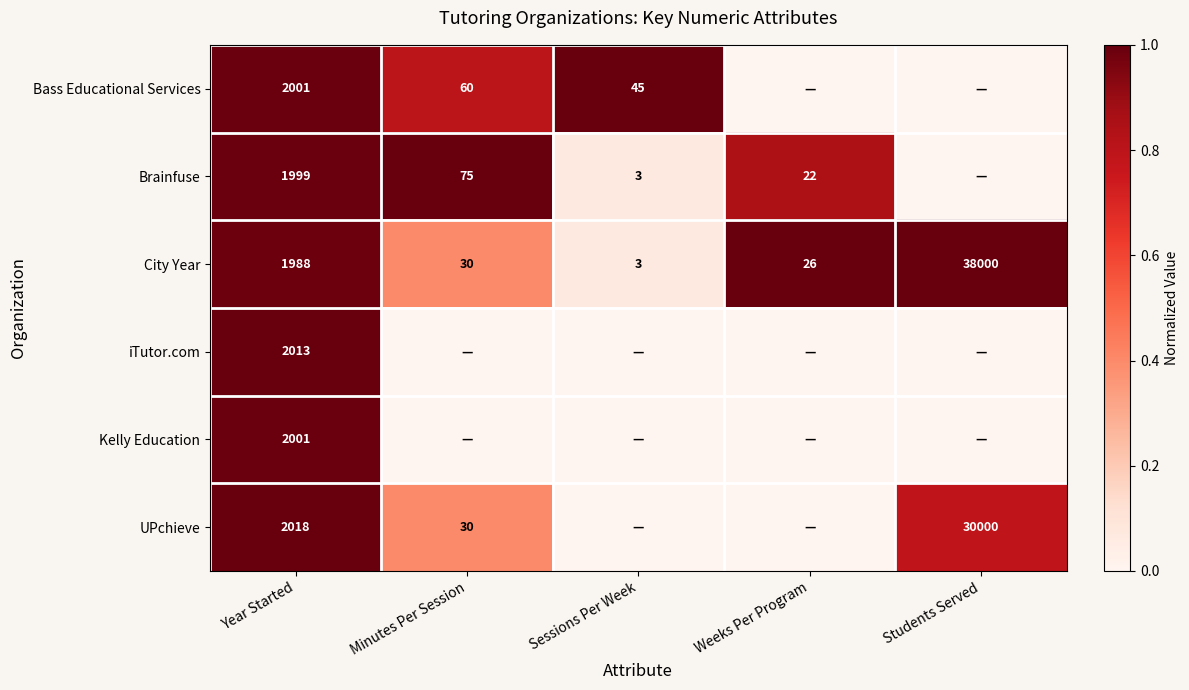

At which label does City Year reach its minimum?

Sessions Per Week